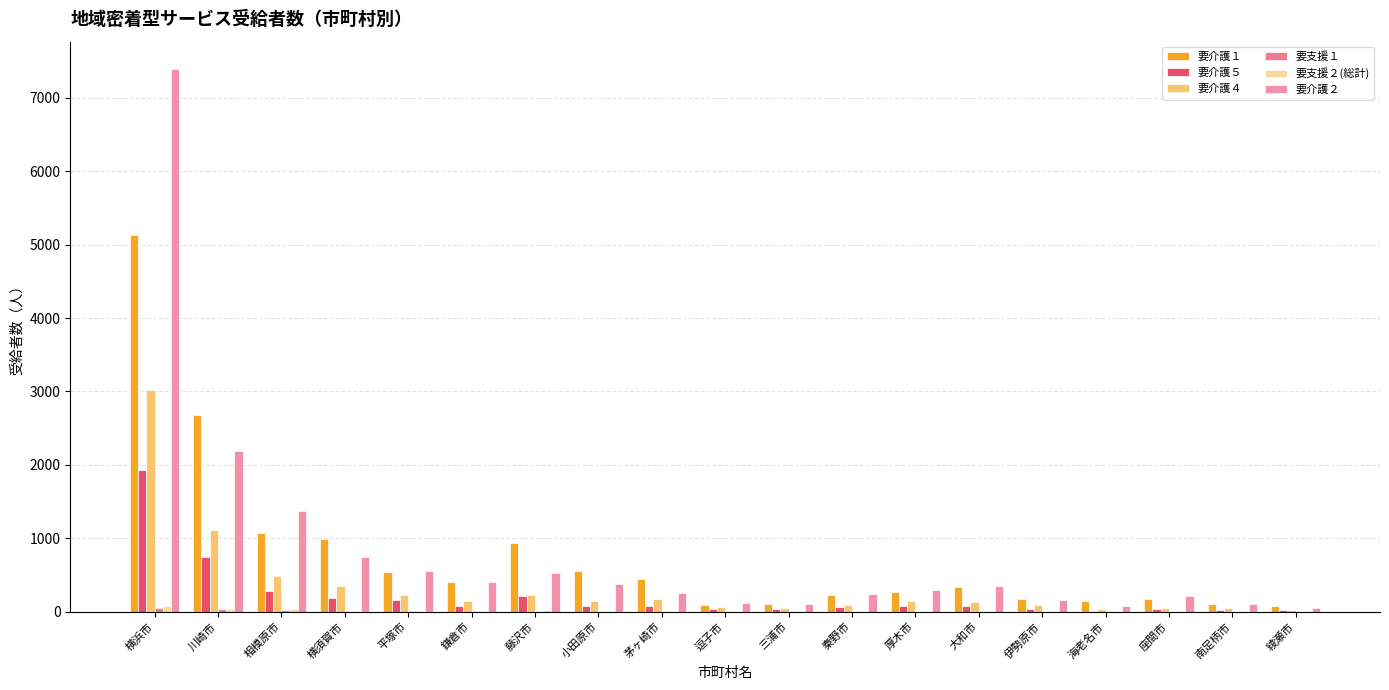

What is the highest value of the 要介護４ series?

3013